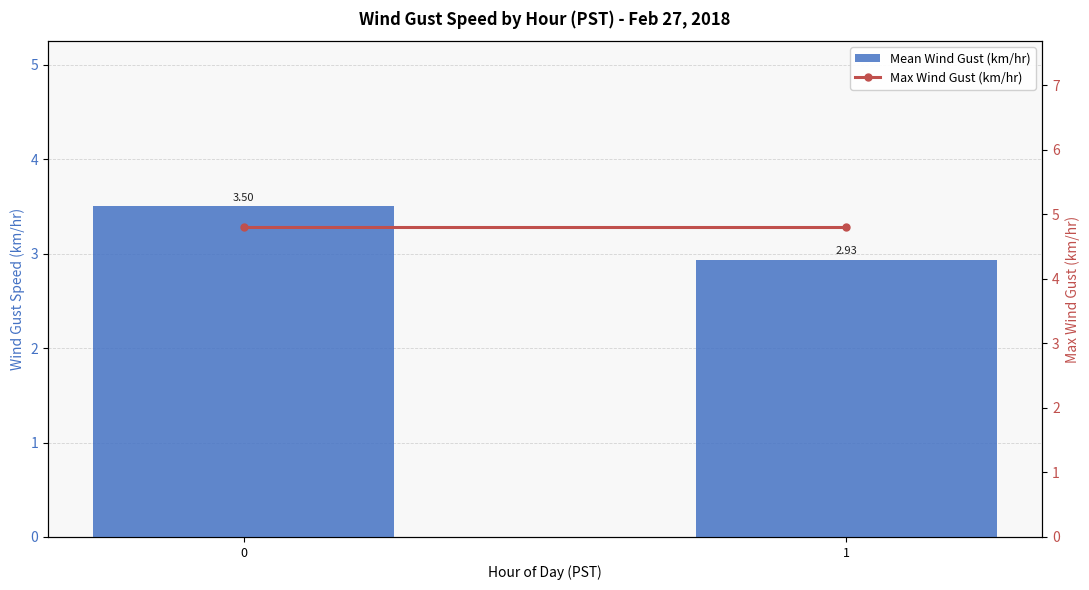

What is the sum of all Mean Wind Gust (km/hr) values?

6.4